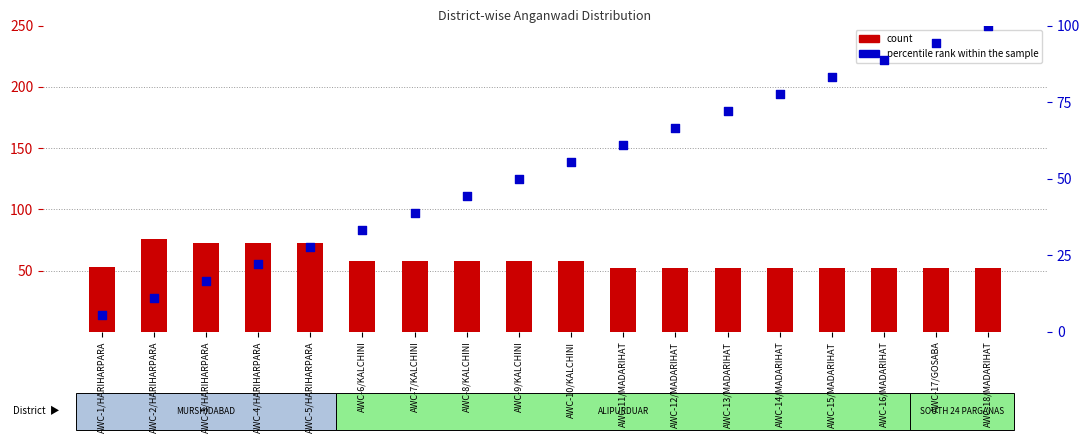

At how many categories does at least one series exceed 87?

3